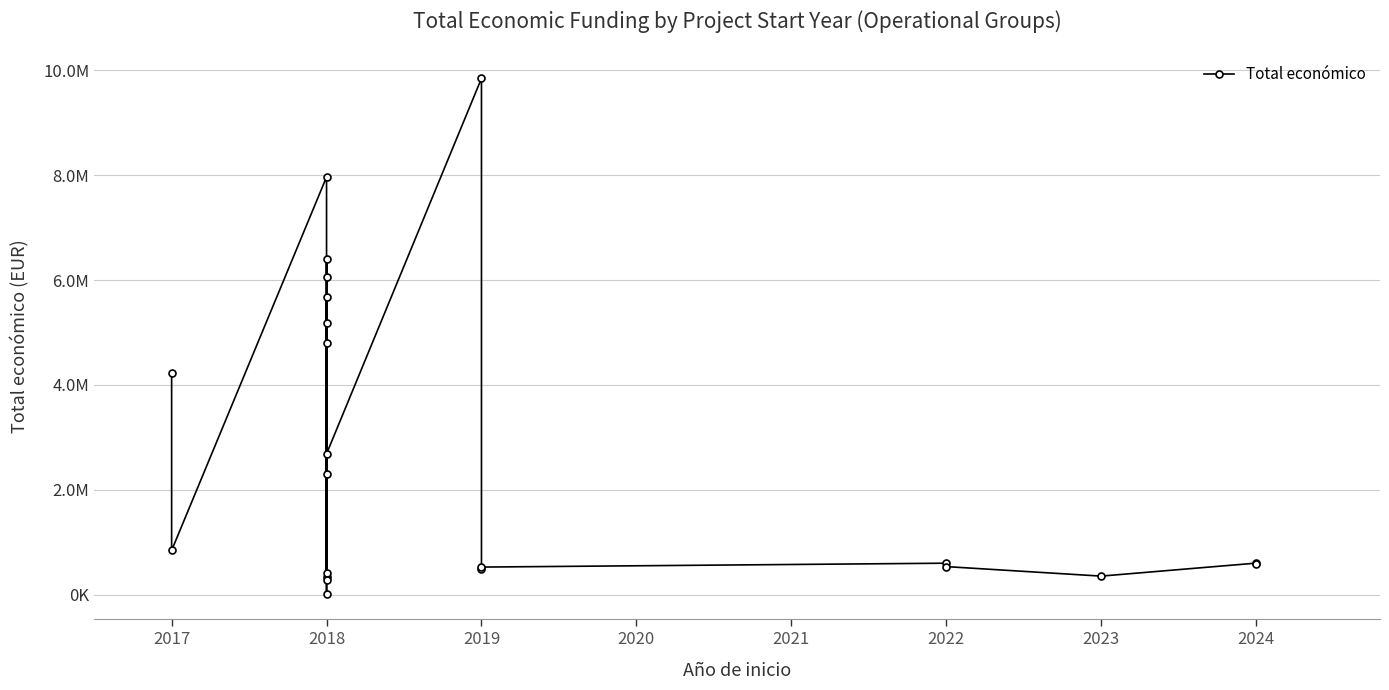

What is the greatest value displayed?

9847932